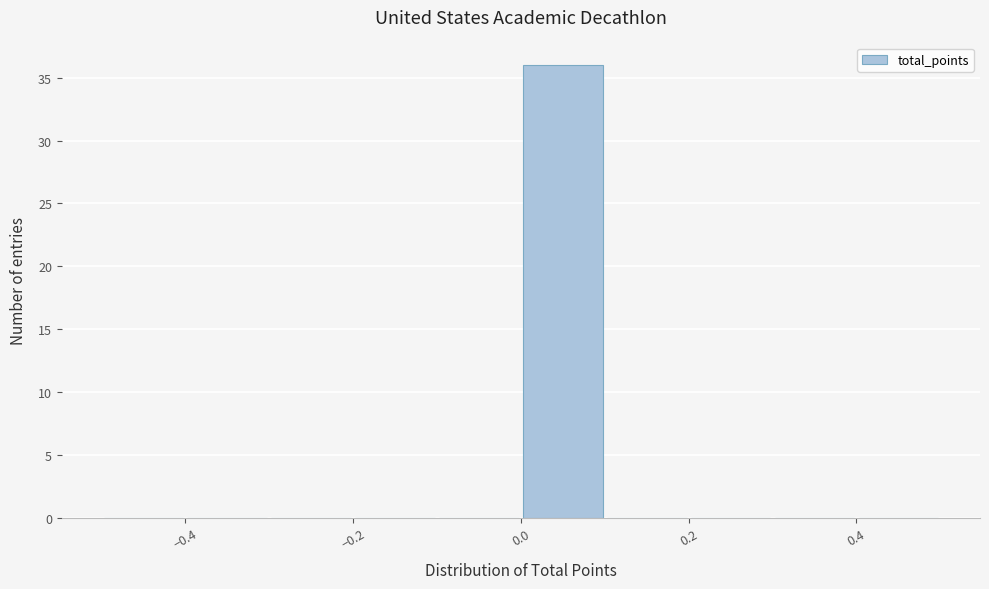

What is the height of the bar covering 0.0 to 0.1 on the x-axis? The values are not printed on the chart, so give them approximately, as read against the axis.

36